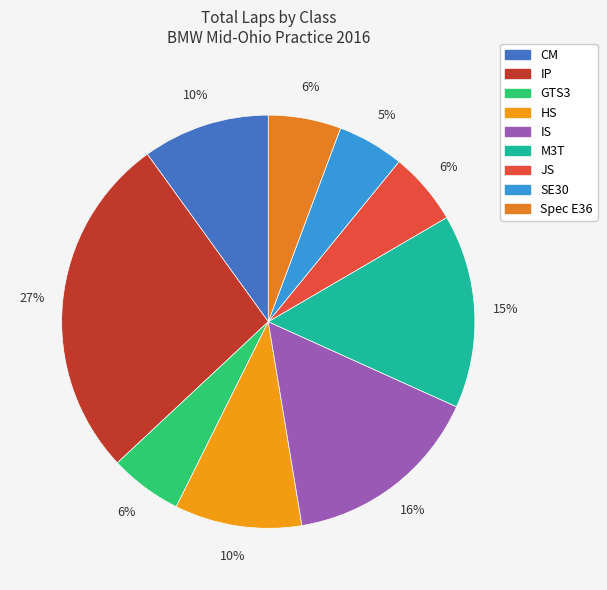

What is the largest slice in the pie chart?

IP